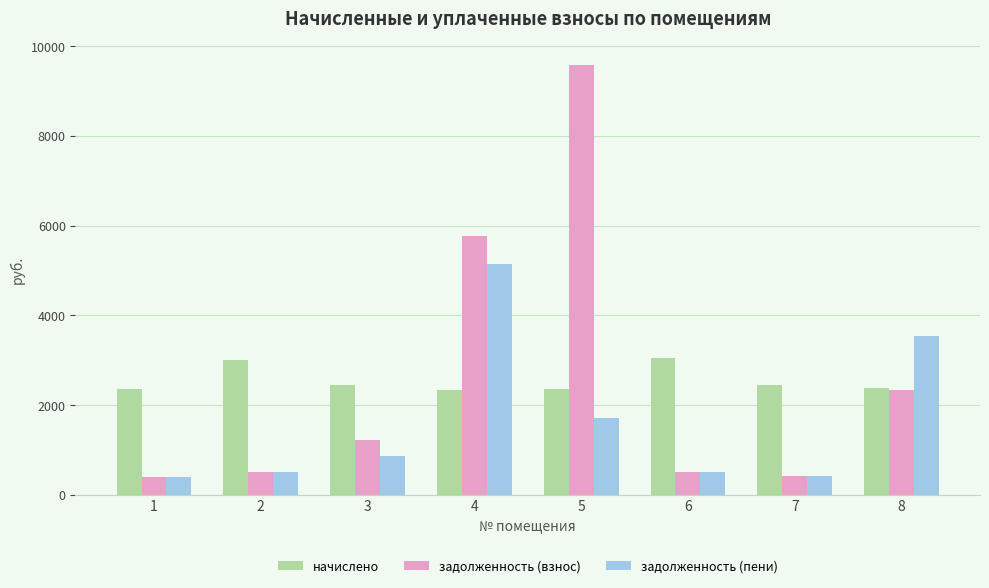

Which series changed the most between 5 and 6?

задолженность (взнос)